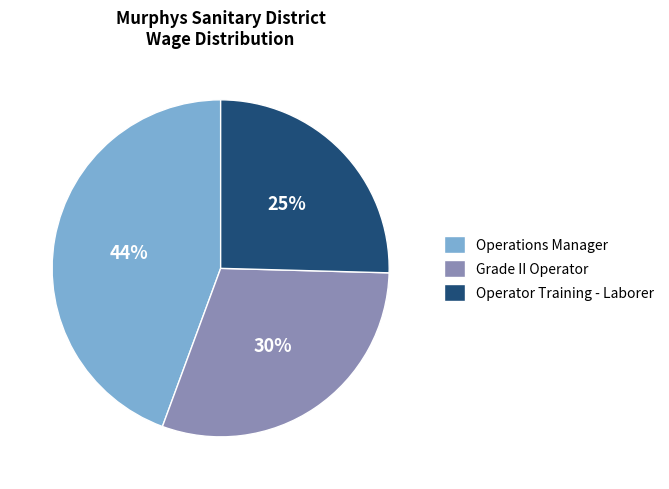

Does Grade II Operator account for over 50% of the chart?

No